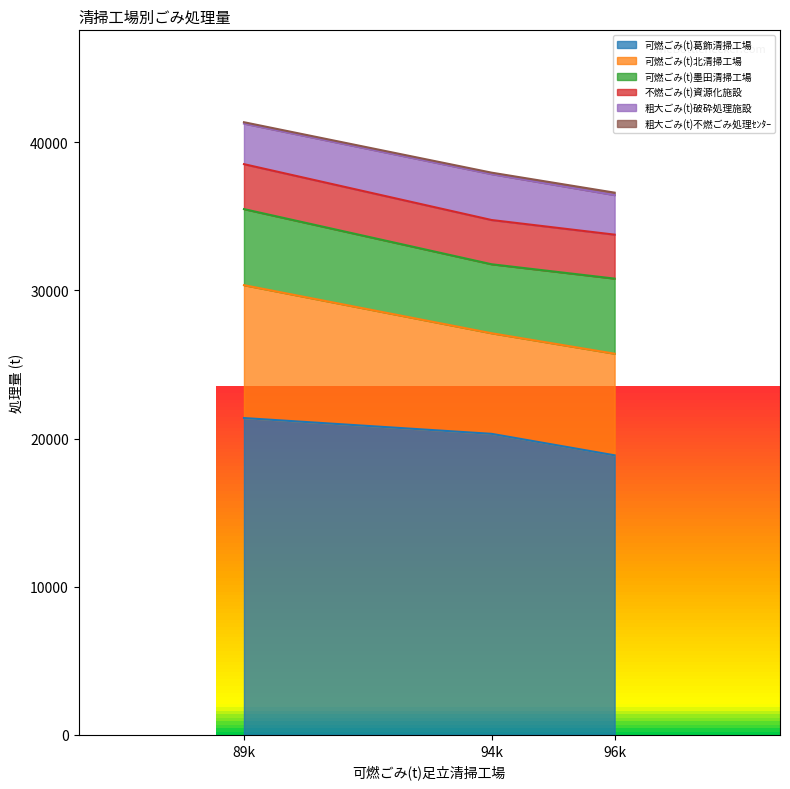

The value of 可燃ごみ(t)北清掃工場 at 令和元年 is 9063. True or false?

False